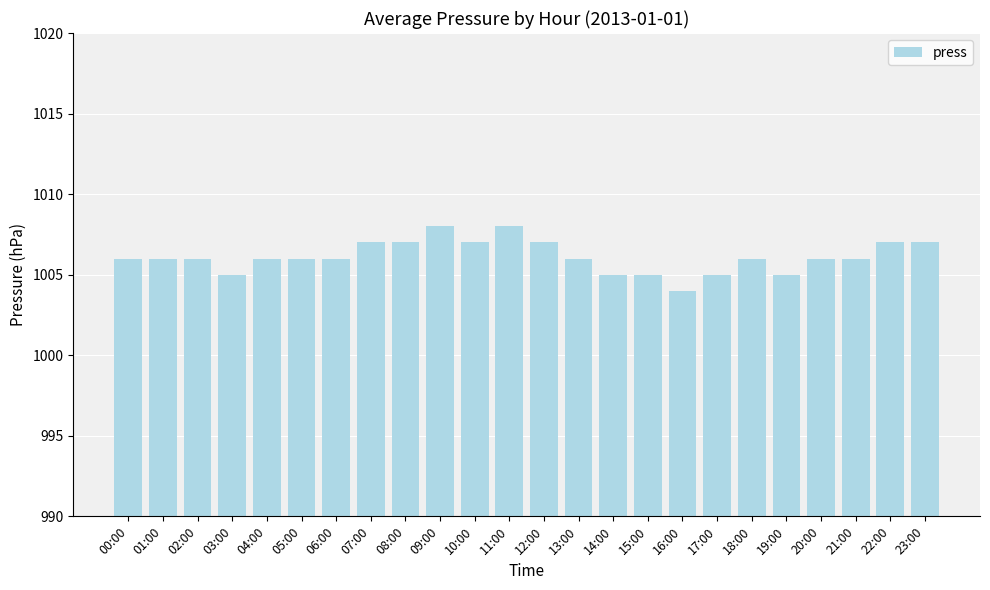

Which category has the lowest value across all series?

16:00